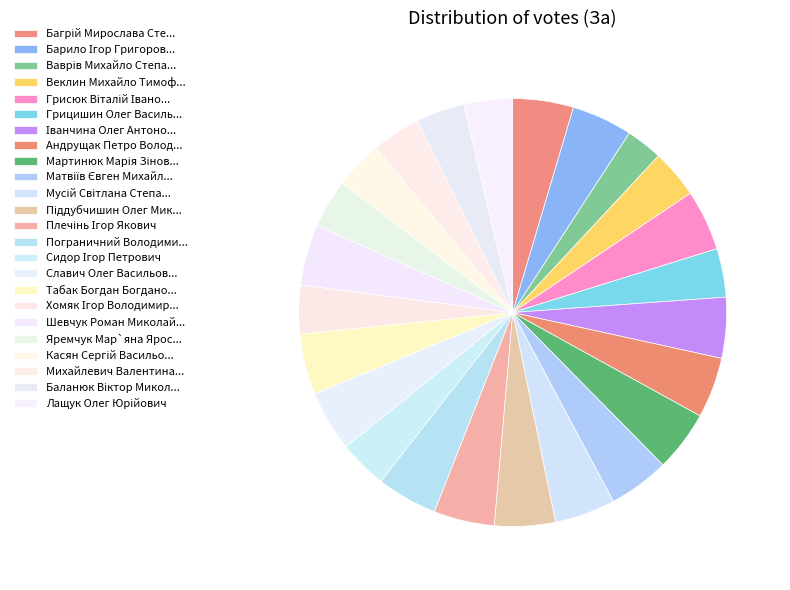

How many slices are in this pie chart?

24